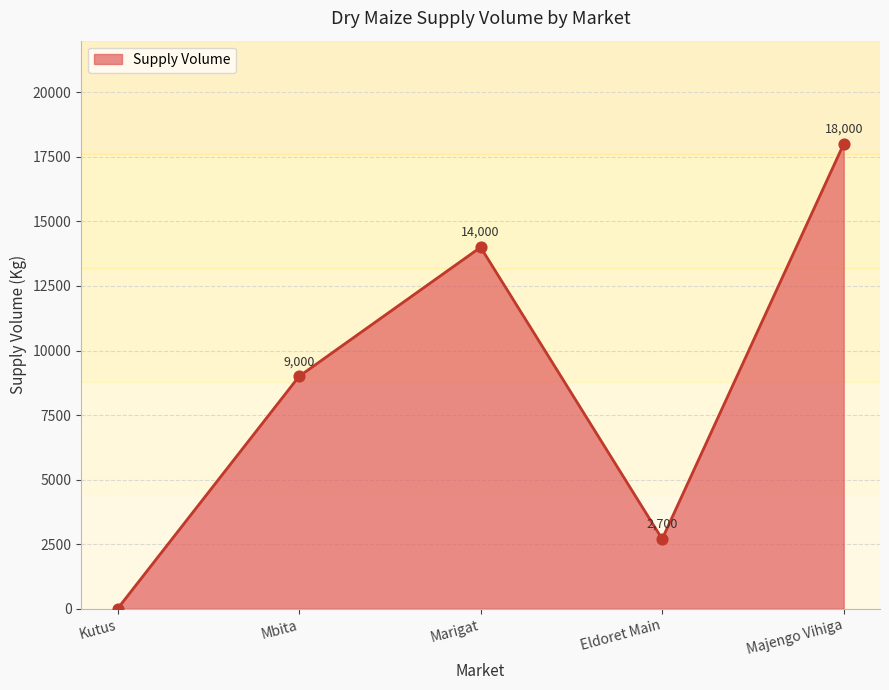

What is the change in value from Kutus to Majengo Vihiga?

+18000